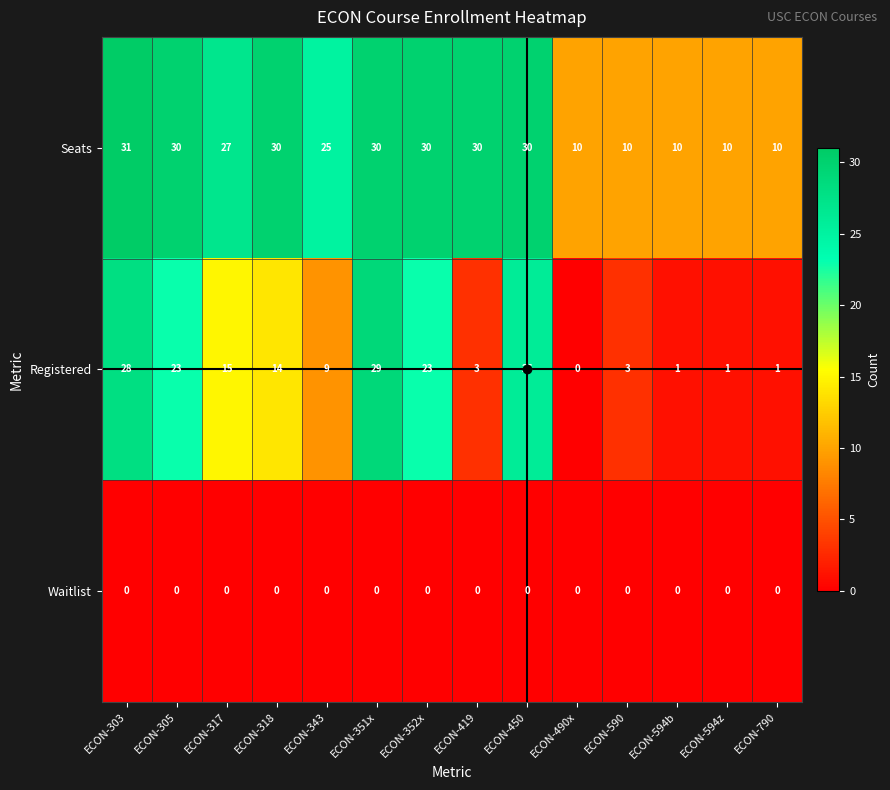

Rank the series by their maximum value, from highest to lowest.

Seats, Registered, Waitlist